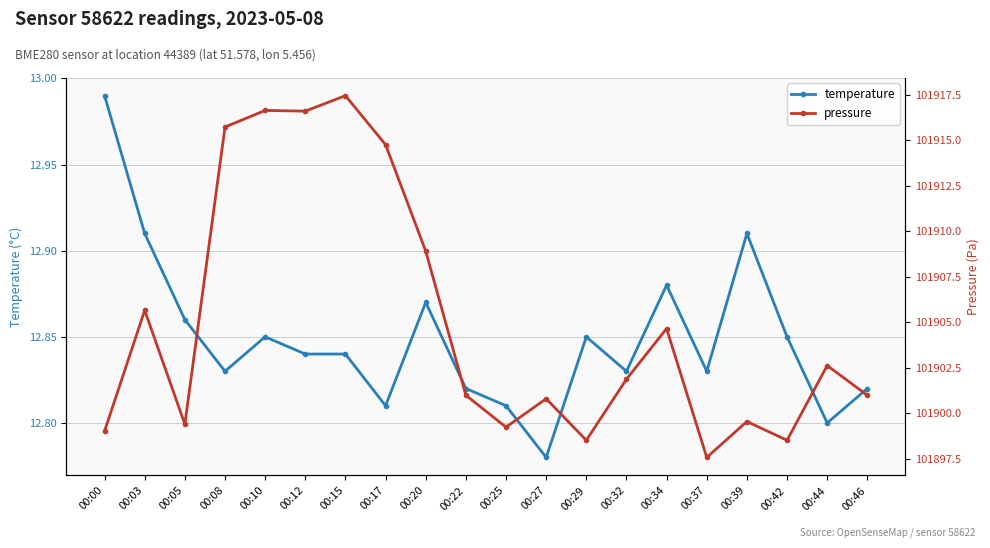

What is the total value across all series at 00:15?

101930.3